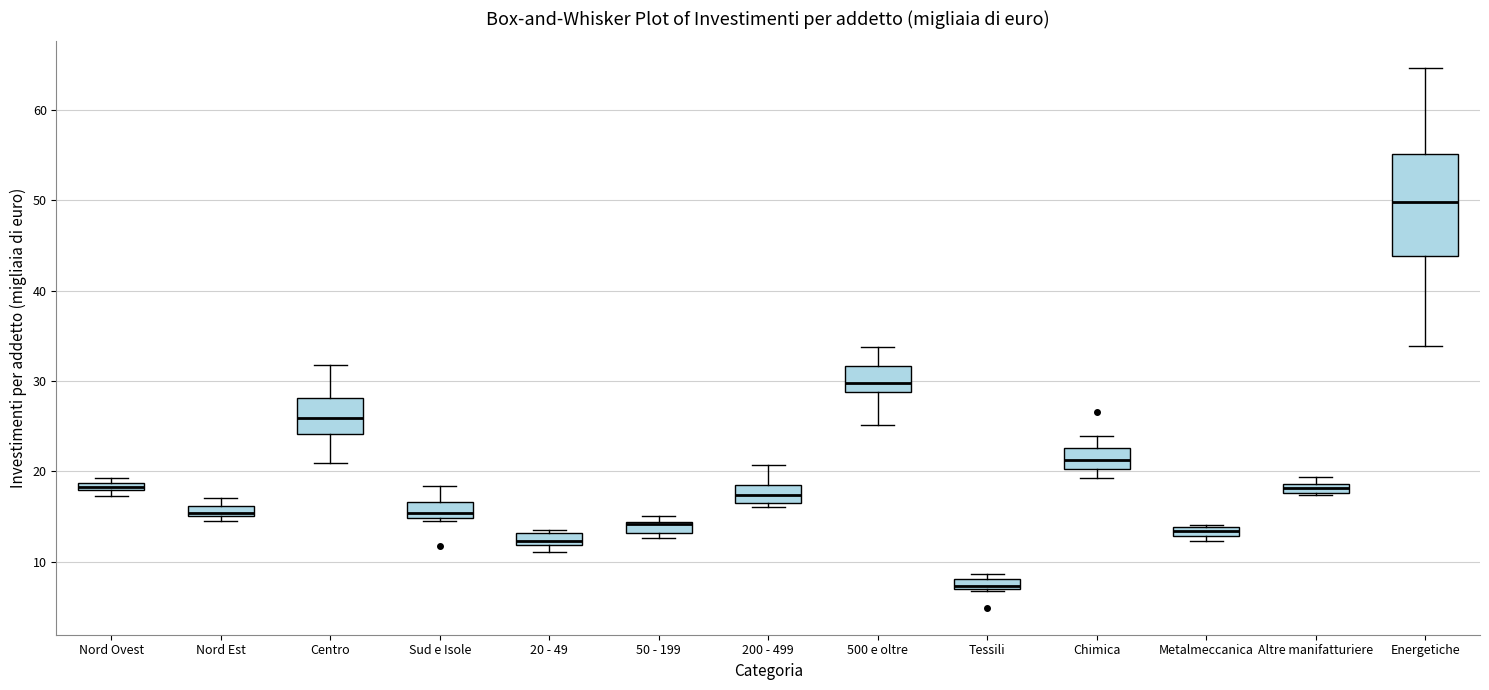

Where does the upper whisker of the box for 500 e oltre end on the y-axis? The values are not printed on the chart, so give them approximately, as read against the axis.

34